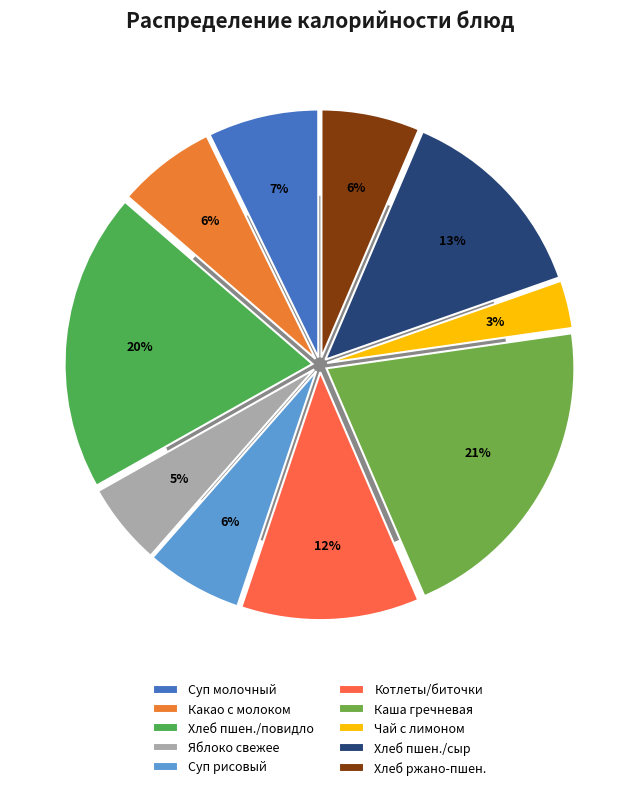

To the nearest percent, what percentage of the pie is Каша гречневая рассыпчатая?

21%